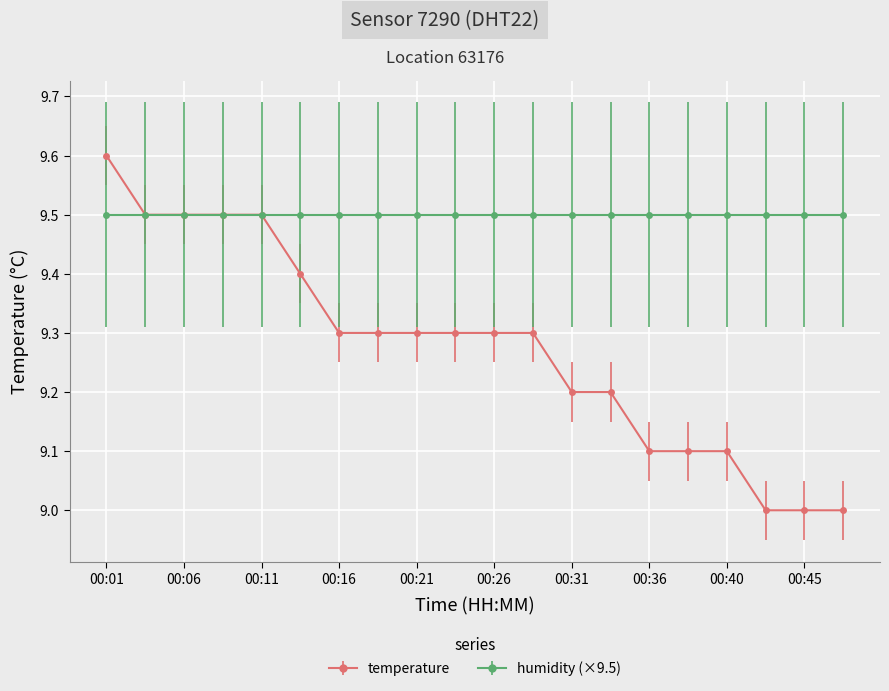

How many lines are shown in the chart?

2